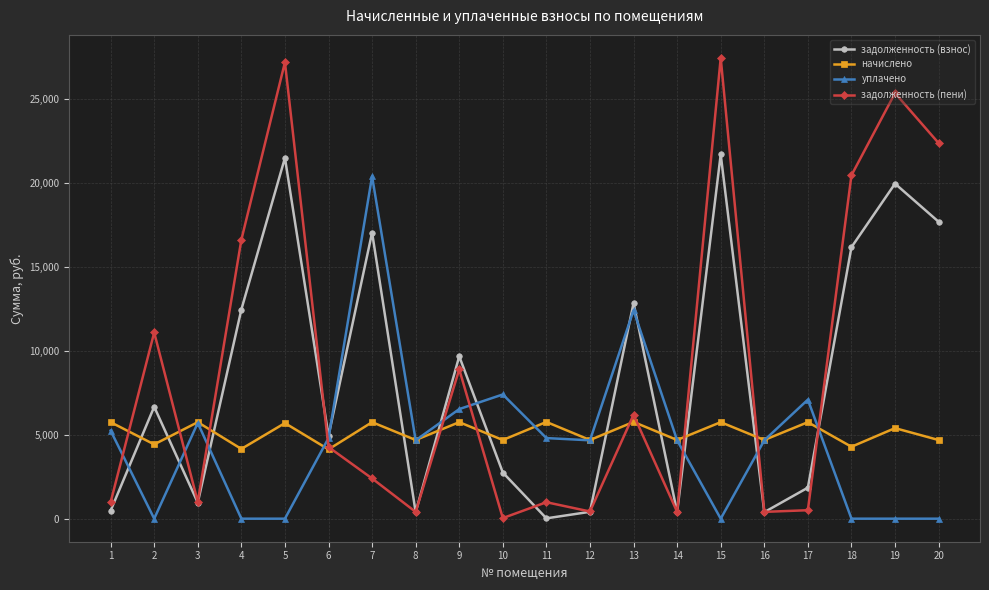

Where does the начислено series first go above 5388?

1